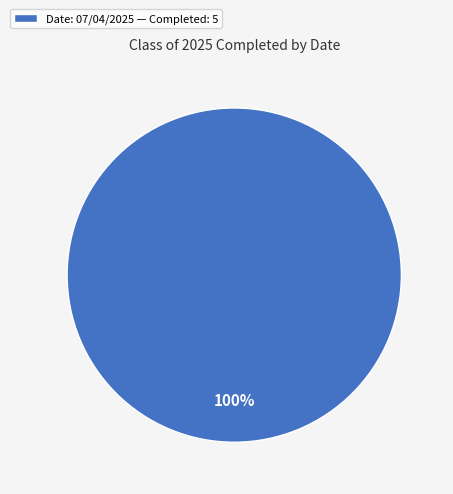

Is there a majority slice in this chart?

Yes